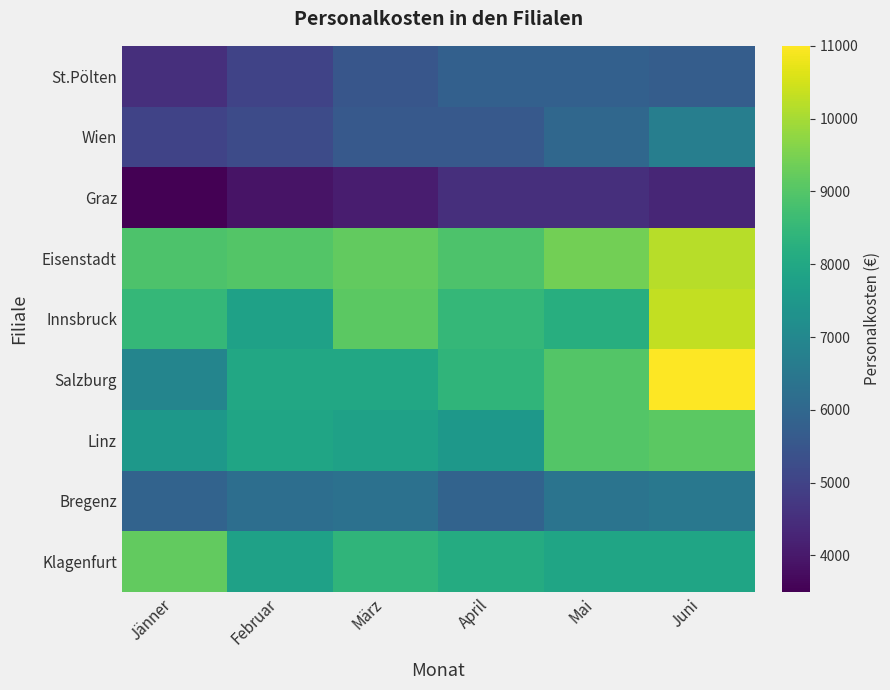

Rank the series at April from lowest to highest value.

Graz, Wien, St.Pölten, Bregenz, Linz, Klagenfurt, Salzburg, Innsbruck, Eisenstadt